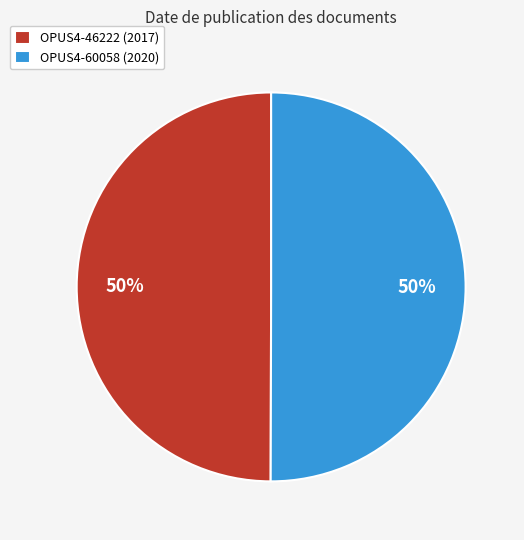

Combined, do OPUS4-60058 and OPUS4-46222 account for over 50%?

Yes